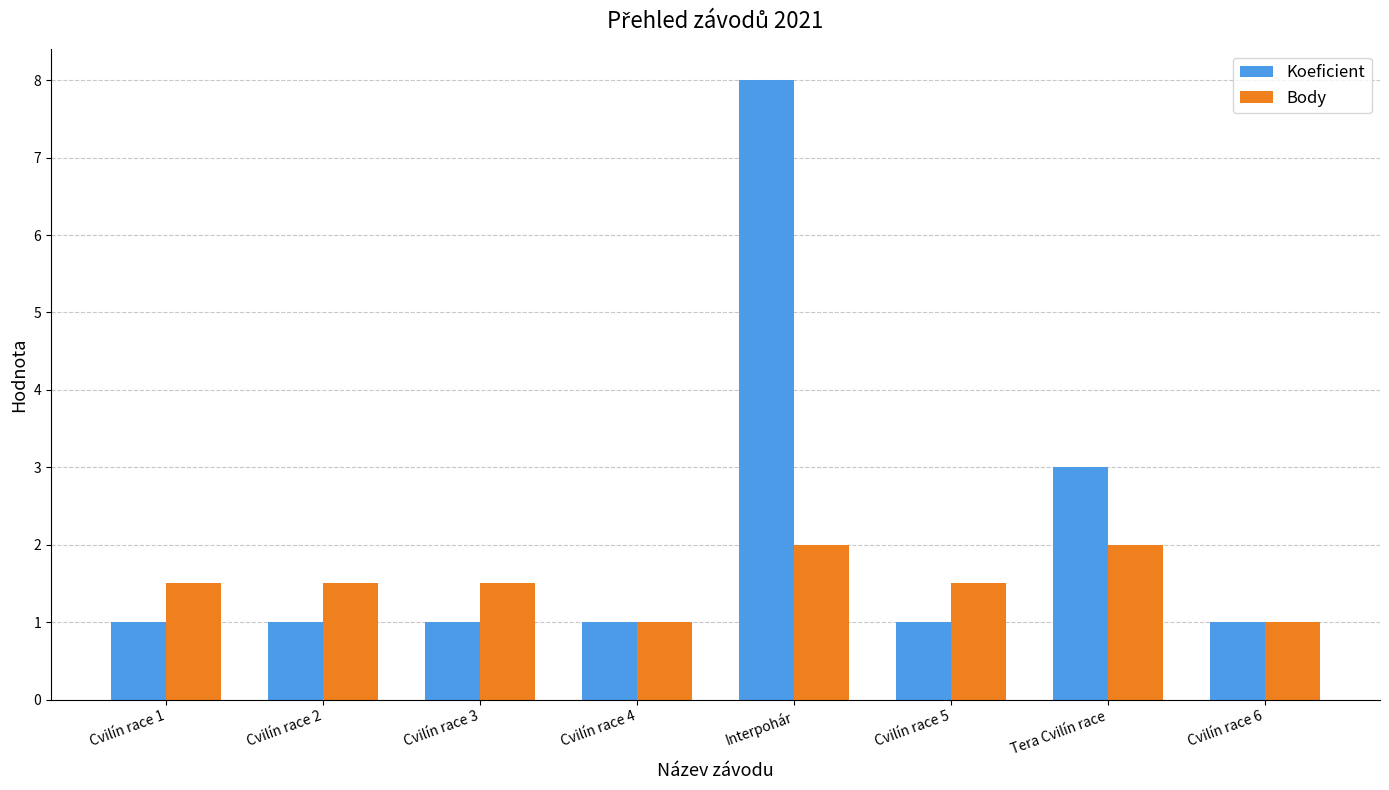

At which label is Koeficient closest to 4?

Tera Cvilín race